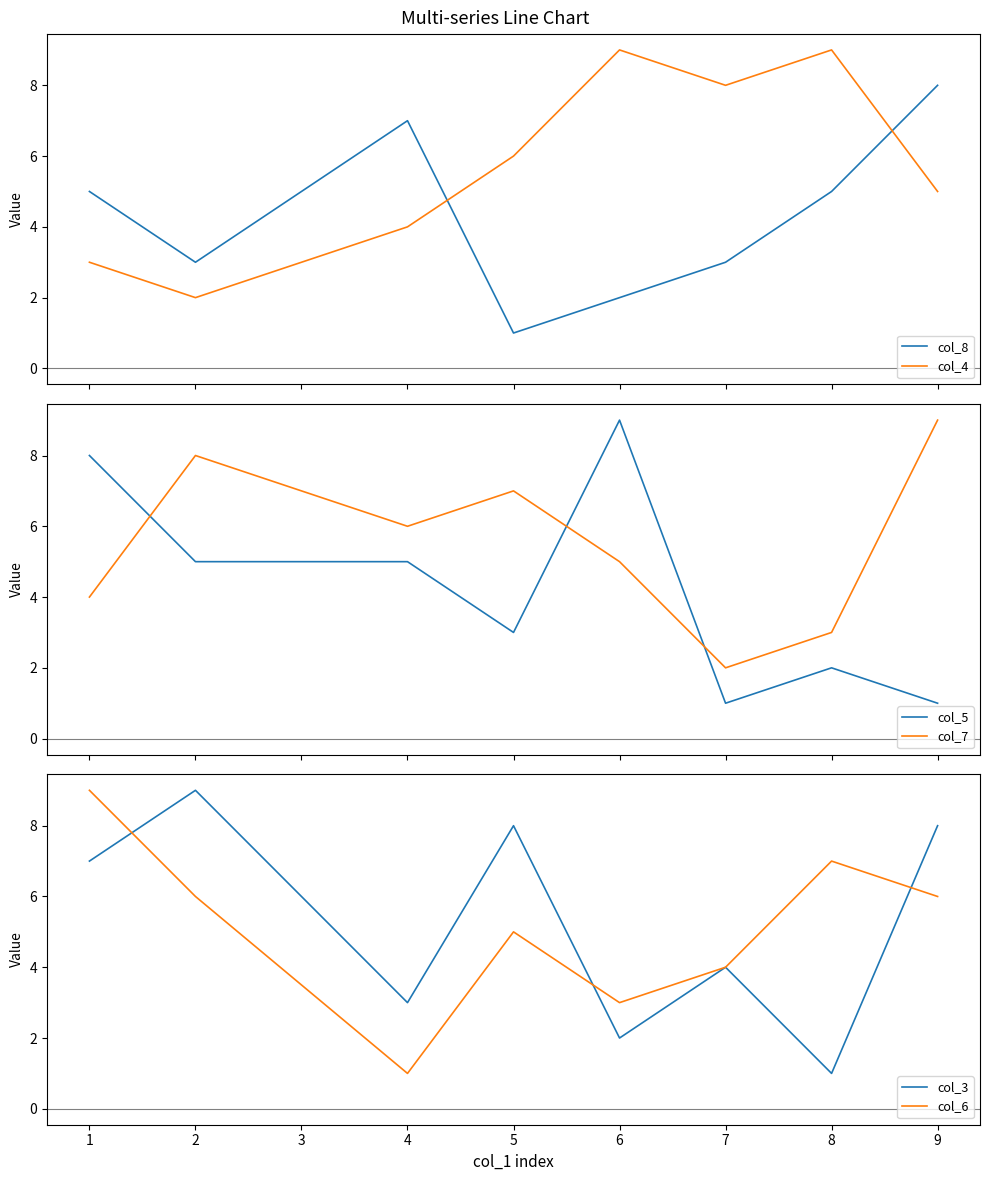

Count the col_3 values in the range 3 to 8.

5